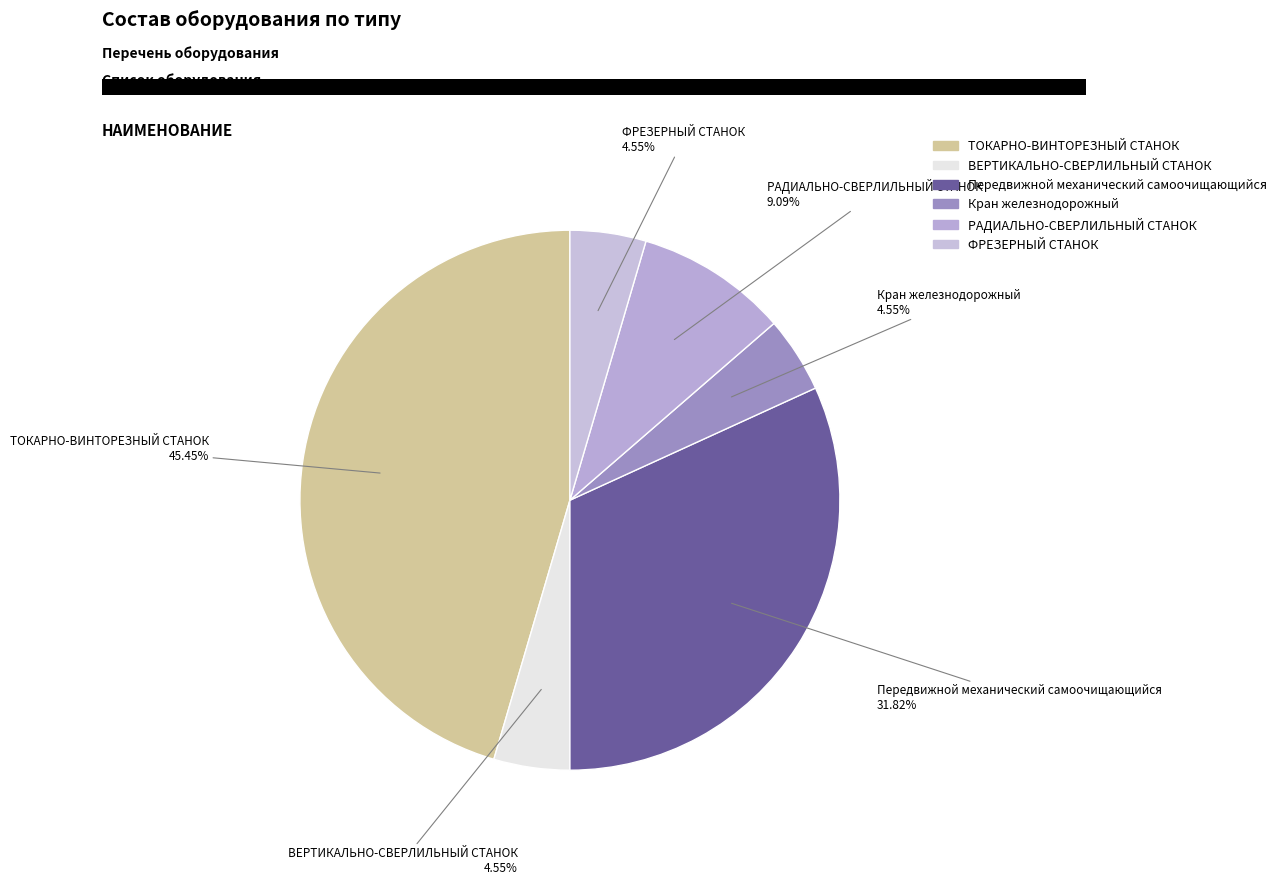

Does Передвижной механический самоочищающийся represent more than half of the total?

No